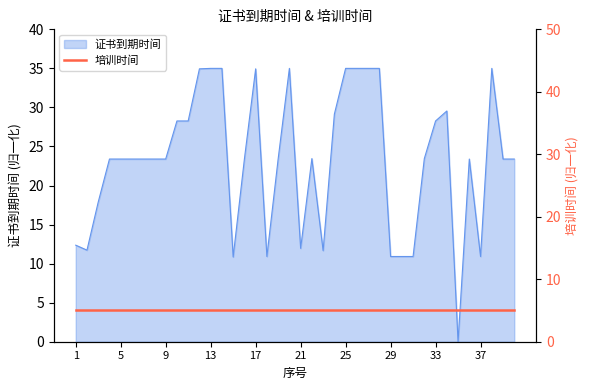

Is it true that the value at 7 is 23.4?

True